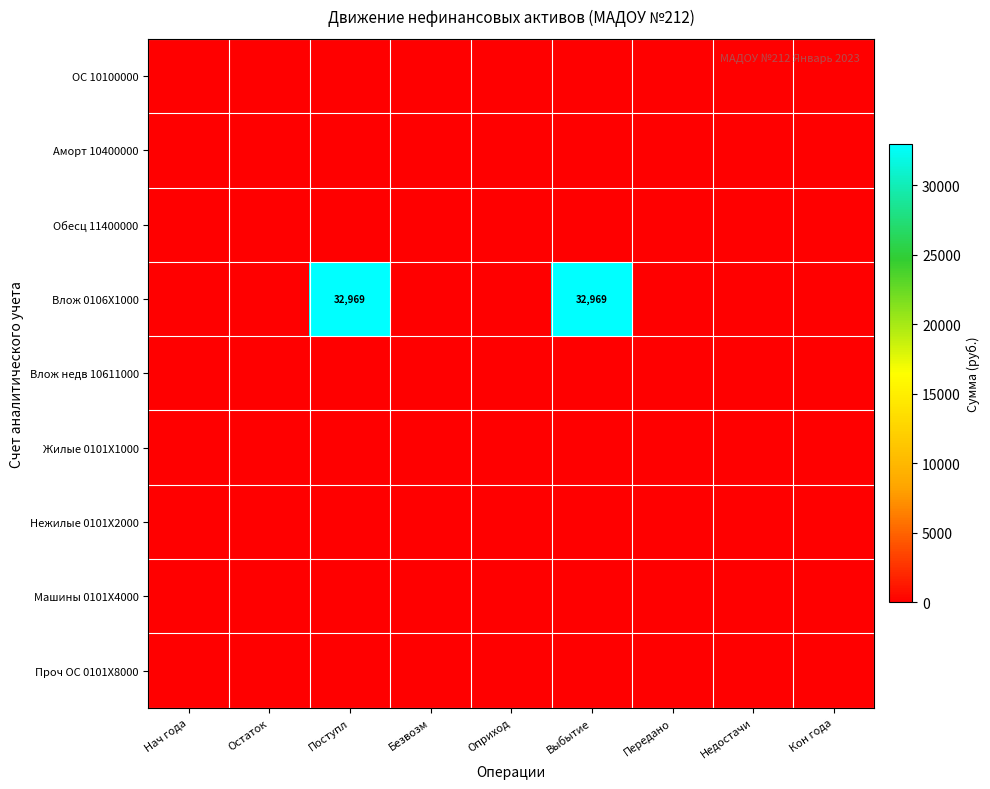

List the series in order of their peak value, highest first.

Влож 0106X1000, ОС 10100000, Аморт 10400000, Обесц 11400000, Влож недв 10611000, Жилые 0101X1000, Нежилые 0101X2000, Машины 0101X4000, Проч ОС 0101X8000